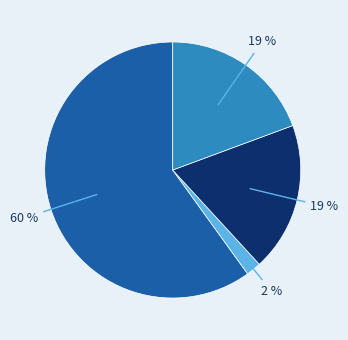

Does any single category account for the majority?

Yes